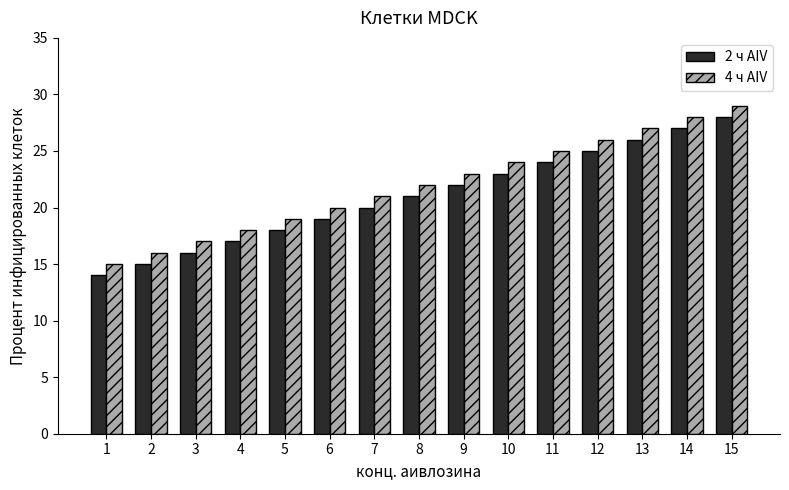

Reading left to right, transcribe all the data shown in this chart.

2 ч AIV: 14	15	16	17	18	19	20	21	22	23	24	25	26	27	28
4 ч AIV: 15	16	17	18	19	20	21	22	23	24	25	26	27	28	29